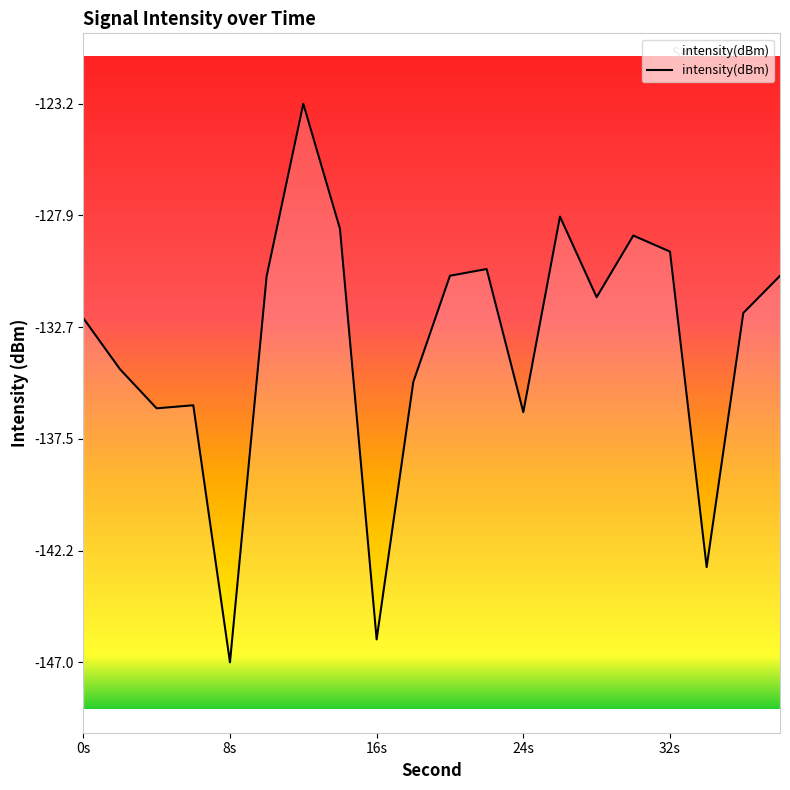

What is the difference between the maximum and minimum values?

23.8